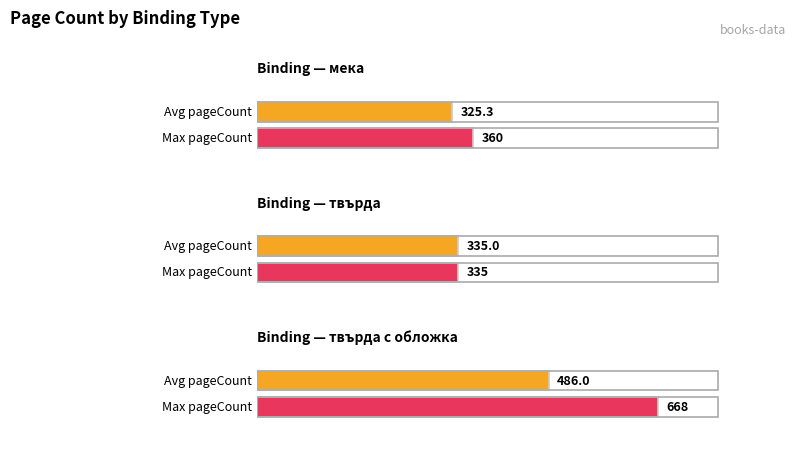

How many values are below 360?

3